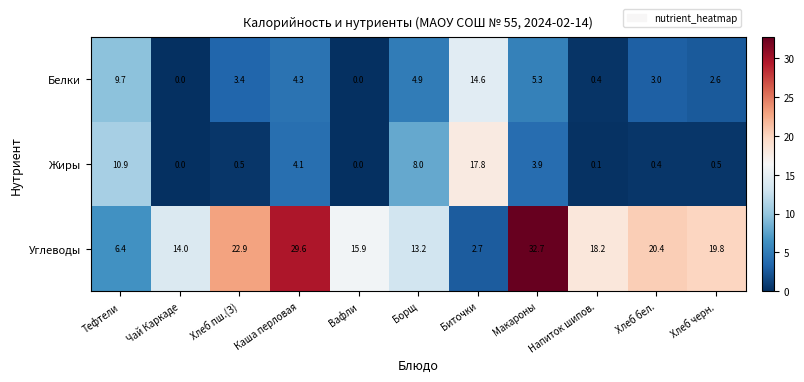

Is it true that Жиры equals 17.8 at Биточки?

True